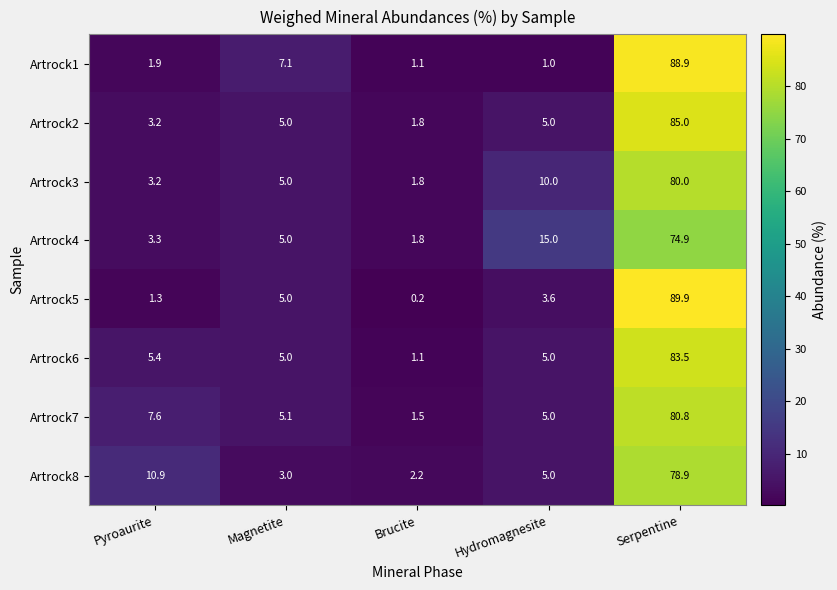

Count the number of categories in the chart.

5